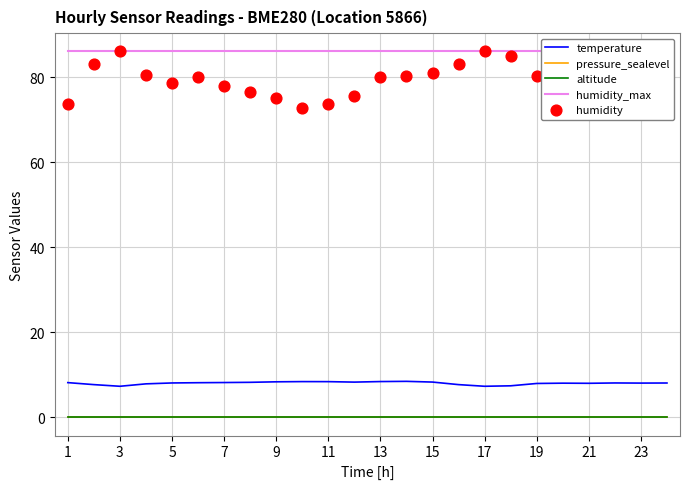

Which series reaches the maximum Y coordinate?

humidity_max